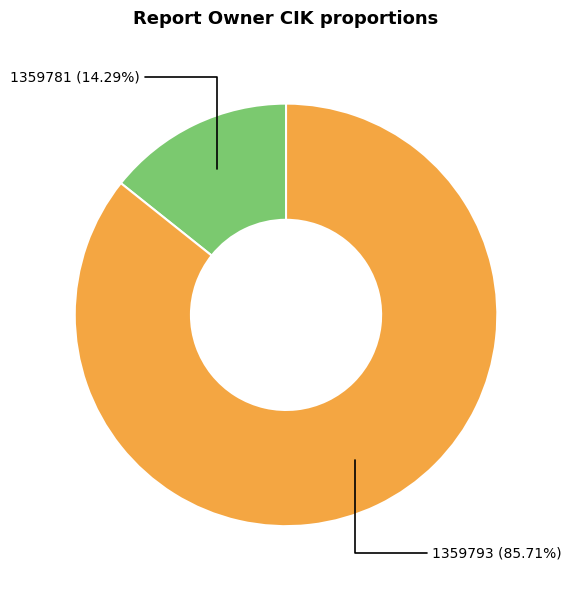

What percentage is the 1359793 slice, to the nearest percent?

86%